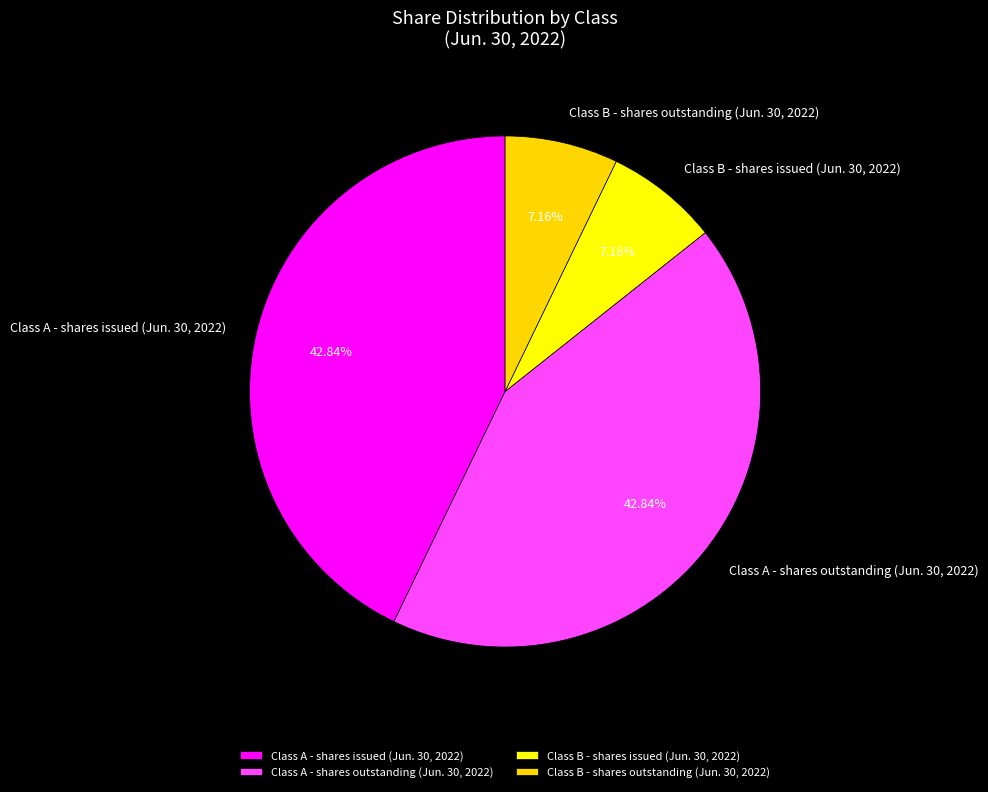

What is the ratio of the value at Class A - shares issued (Jun. 30, 2022) to the value at Class B - shares issued (Jun. 30, 2022)?

6.0